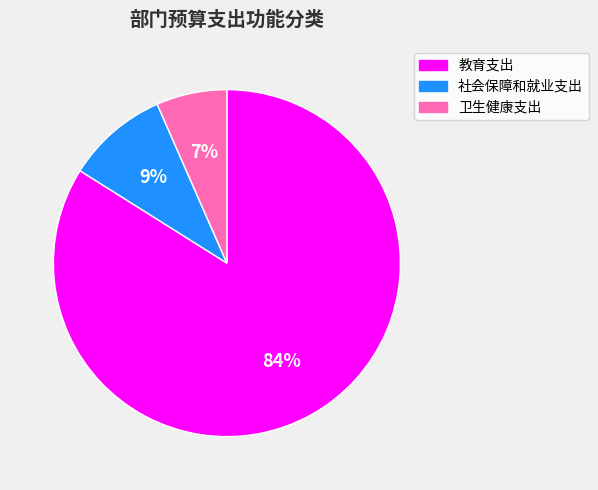

To the nearest percent, what percentage of the pie is 教育支出?

84%